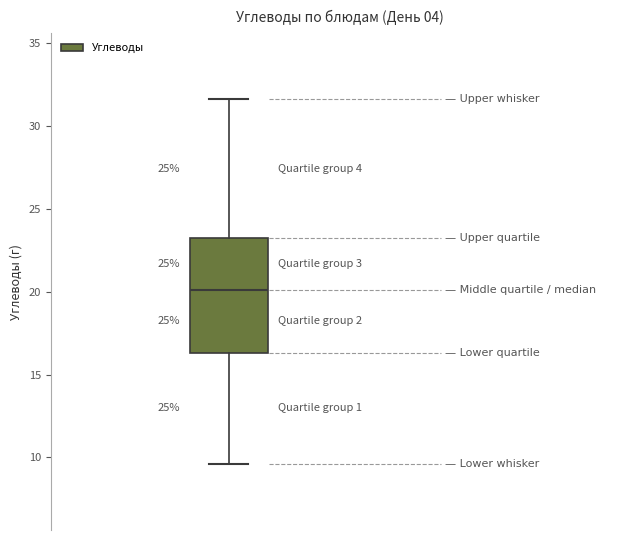

Read this box plot against the y-axis: the position of the median line, the range covered by the box, and the ends of both whiskers. The values are not printed on the chart, so give them approximately, as read against the axis.

median 20.0, box 16.5 to 23.0, whiskers 9.5 to 31.5